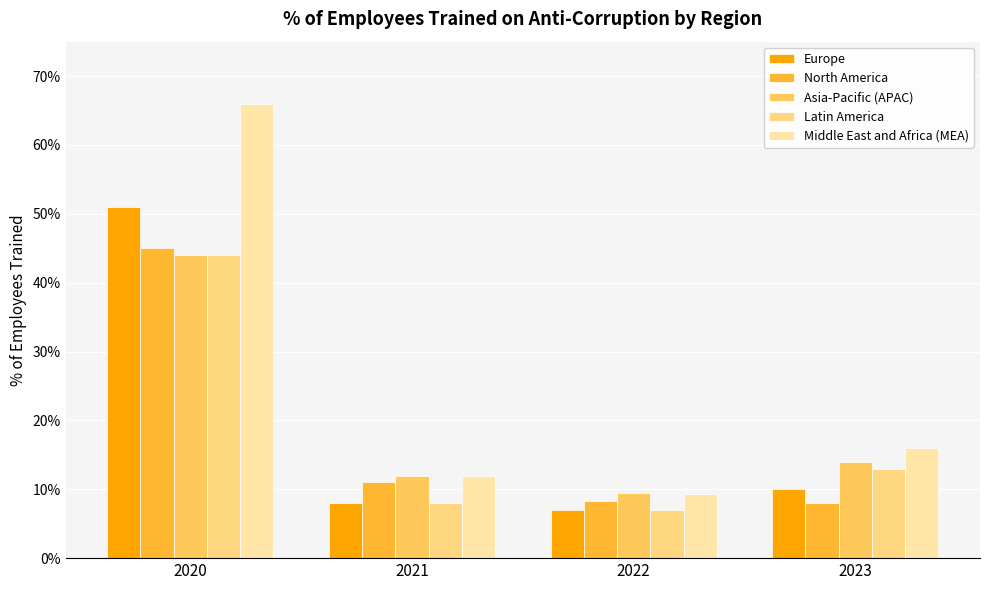

What is the approximate value of North America at 2022?

8.3